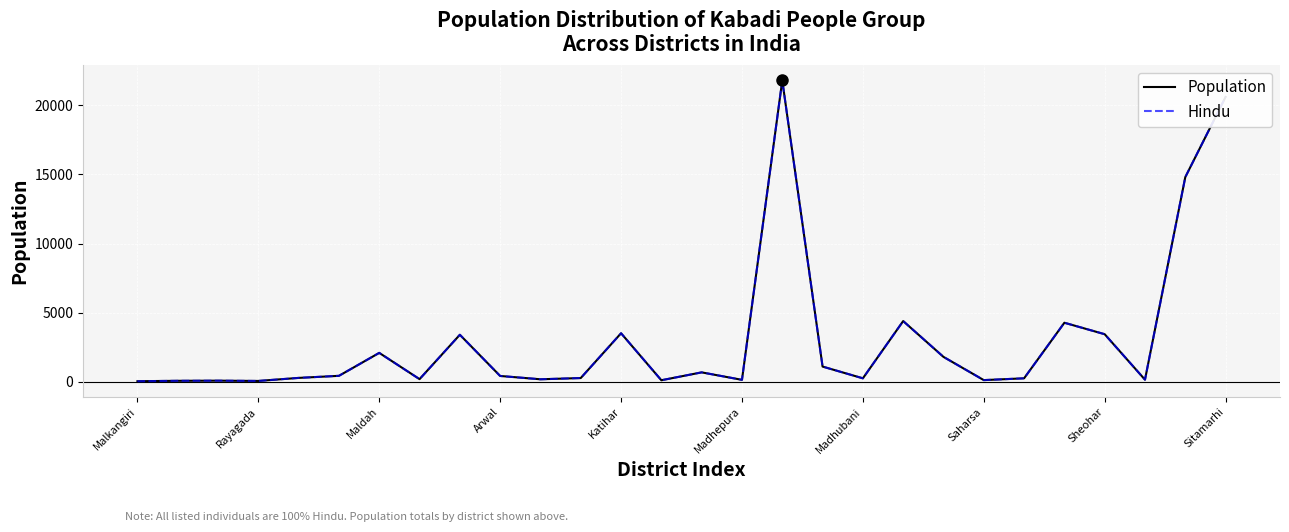

At which category is the sum across all series the highest?

16